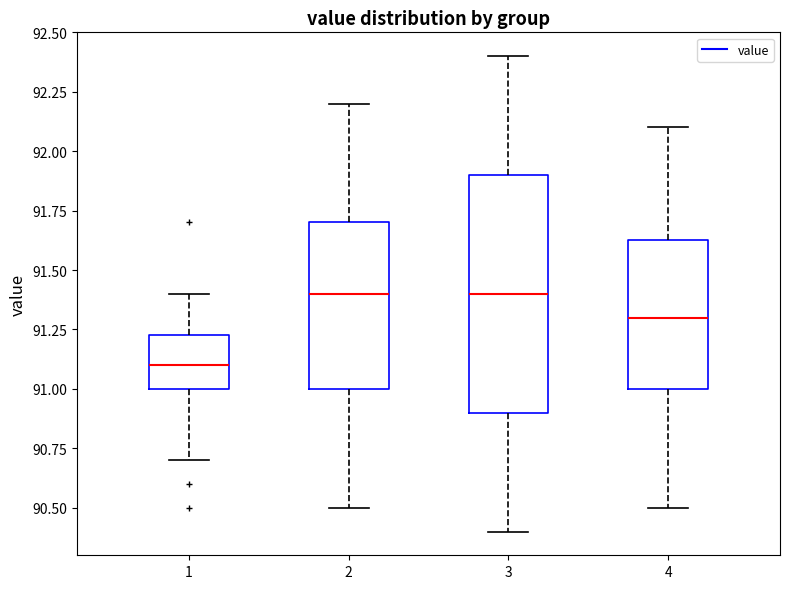

Comparing the boxes themselves (not the whiskers), which one is the tallest?

3